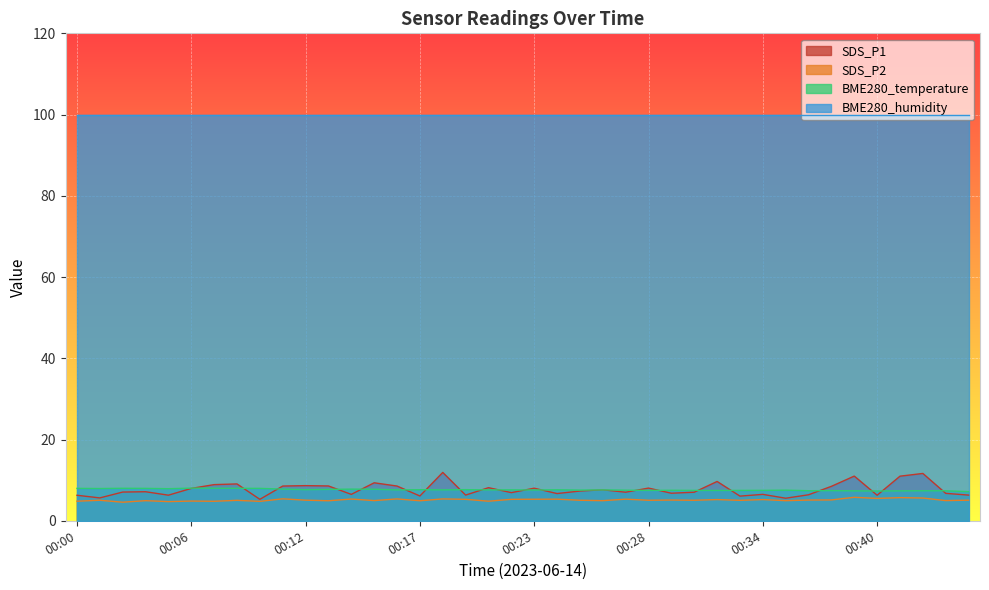

What is the value of the SDS_P2 point at the 12th from the left?

4.9